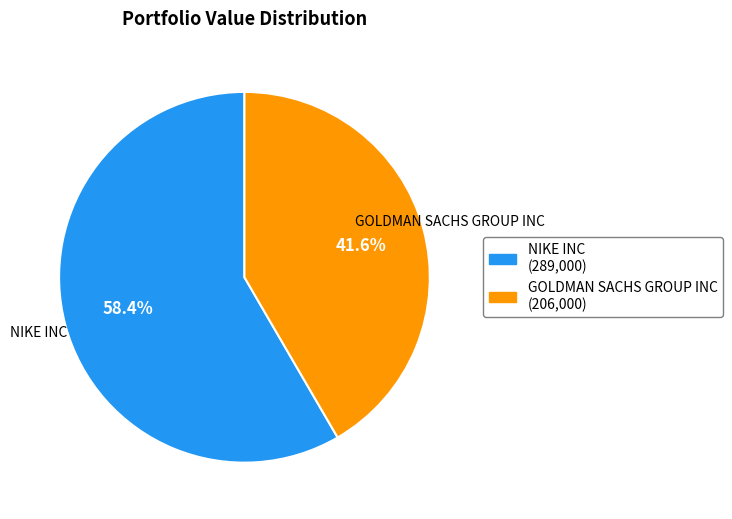

To the nearest percent, what is the combined percentage of NIKE INC and GOLDMAN SACHS GROUP INC?

100%